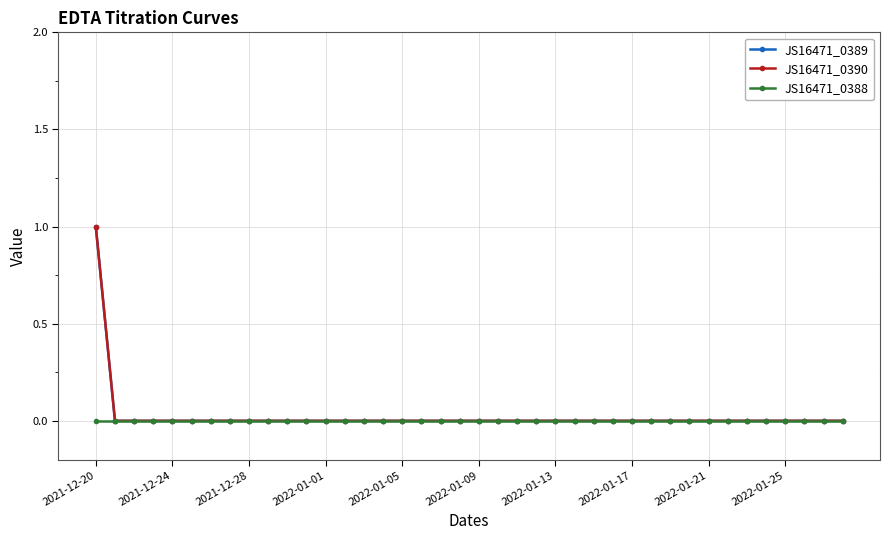

At which label is JS16471_0390 closest to 0?

2021-12-24